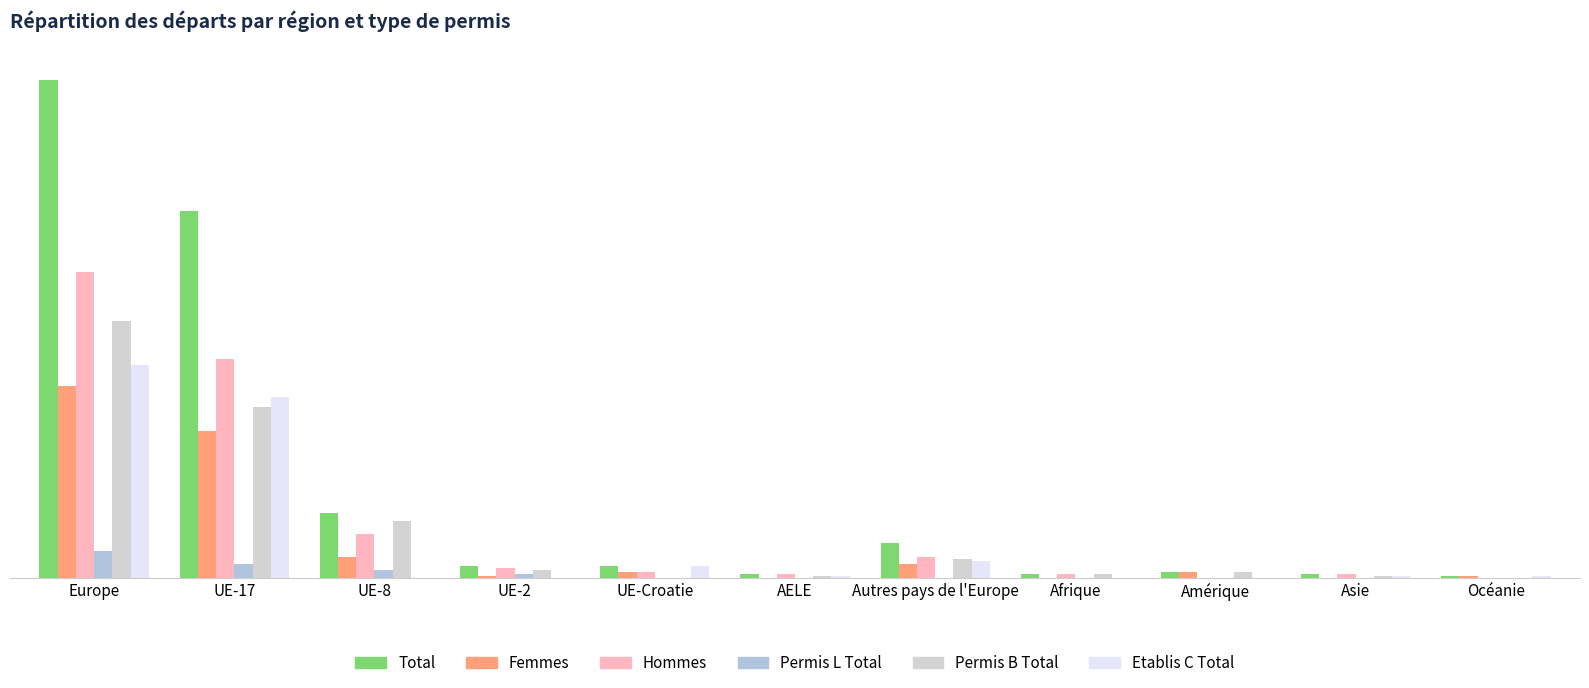

The value of Hommes at Europe is 242. True or false?

False